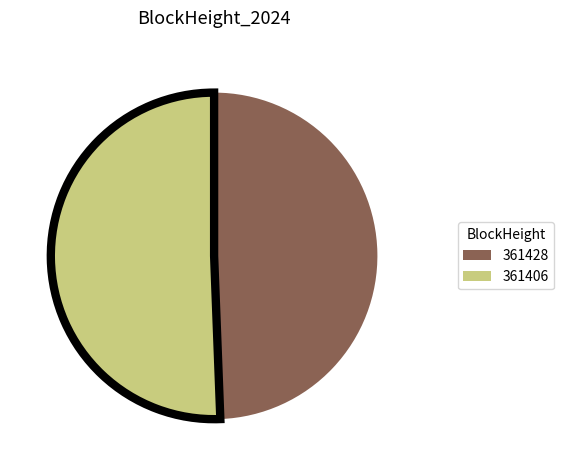

Which category has the biggest portion of the pie?

361406